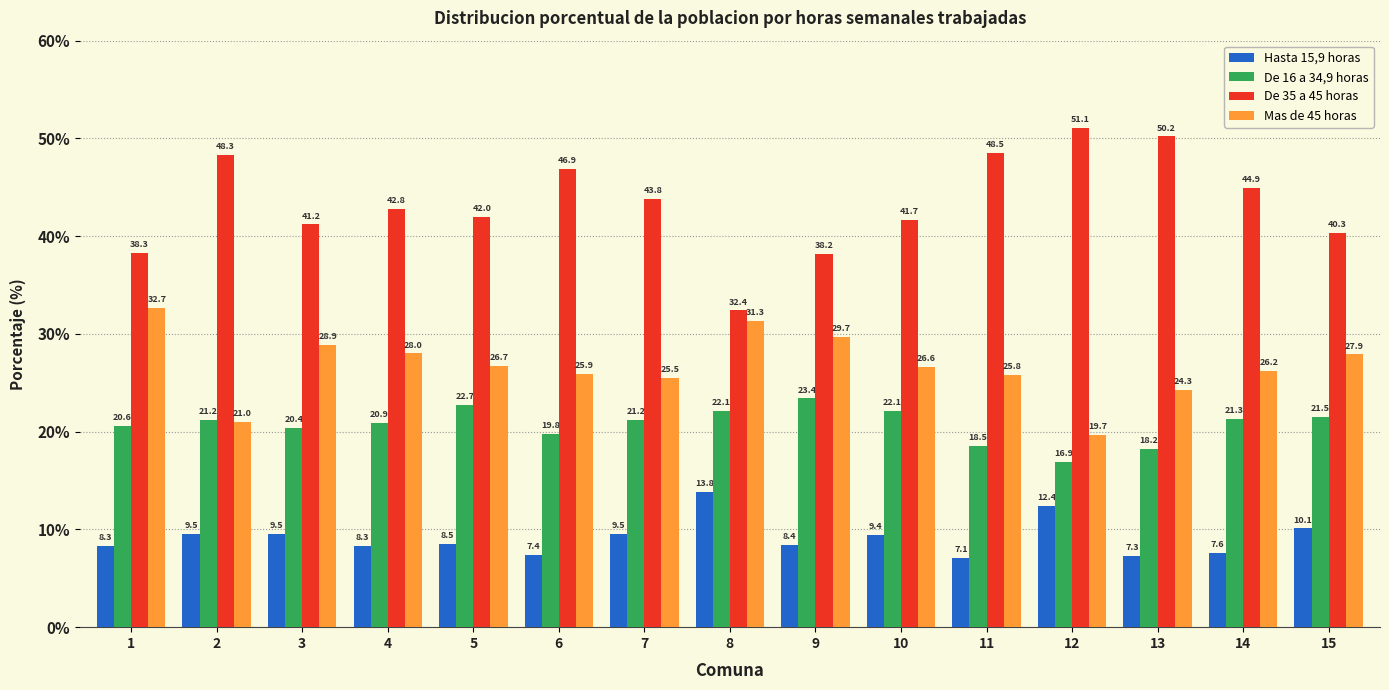

What is the maximum value for Hasta 15,9 horas?

13.8